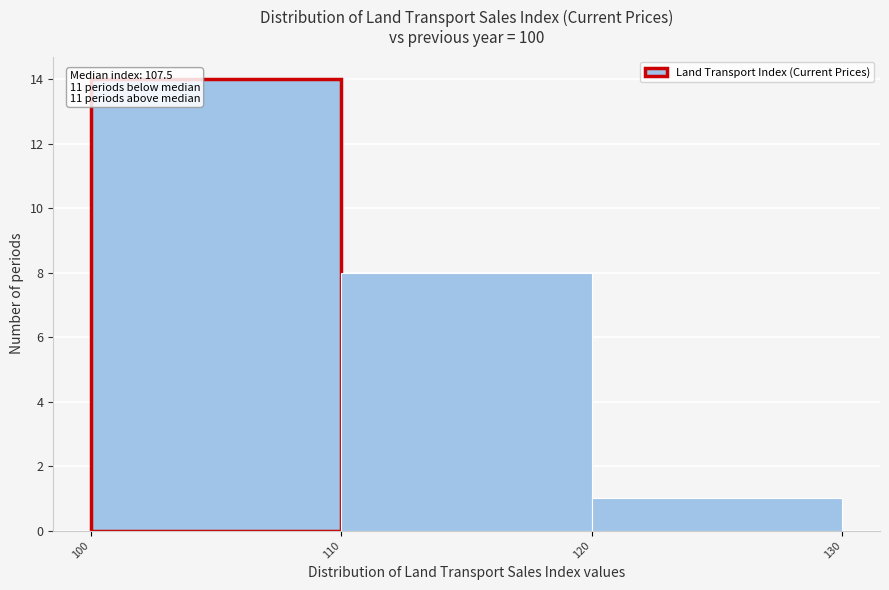

Over which range of the x-axis is the bar tallest?

100 to 110